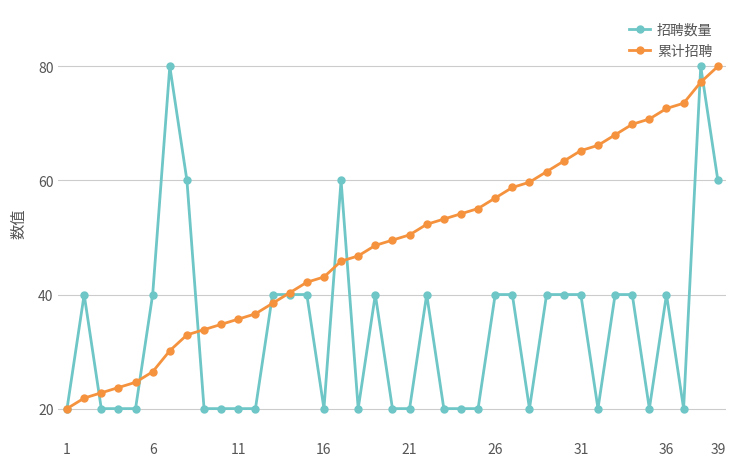

After their last crossing, which series has the higher values: 累计招聘 or 招聘数量?

累计招聘